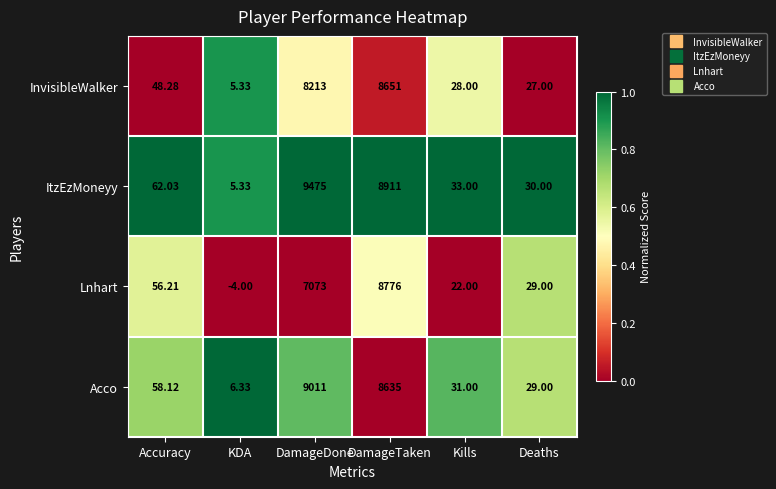

Which series has the widest spread of values?

ItzEzMoneyy